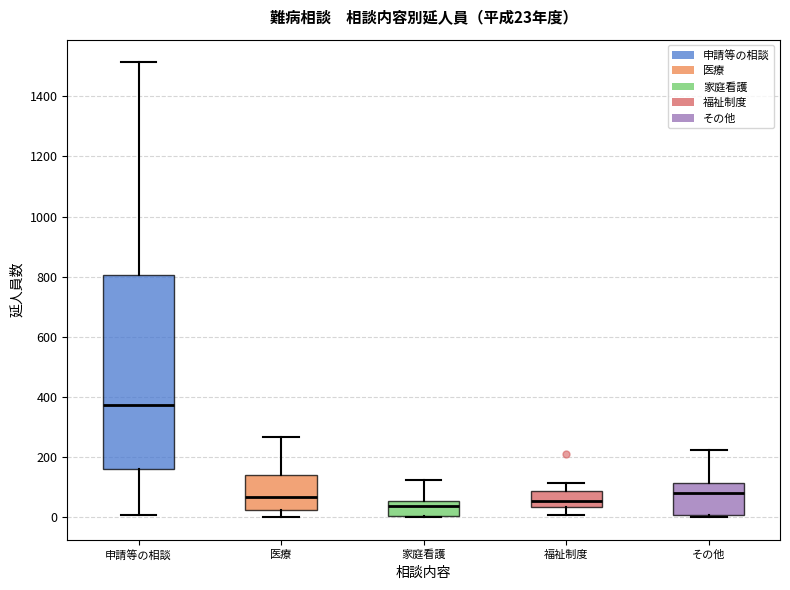

Comparing the boxes themselves (not the whiskers), which one is the tallest?

申請等の相談